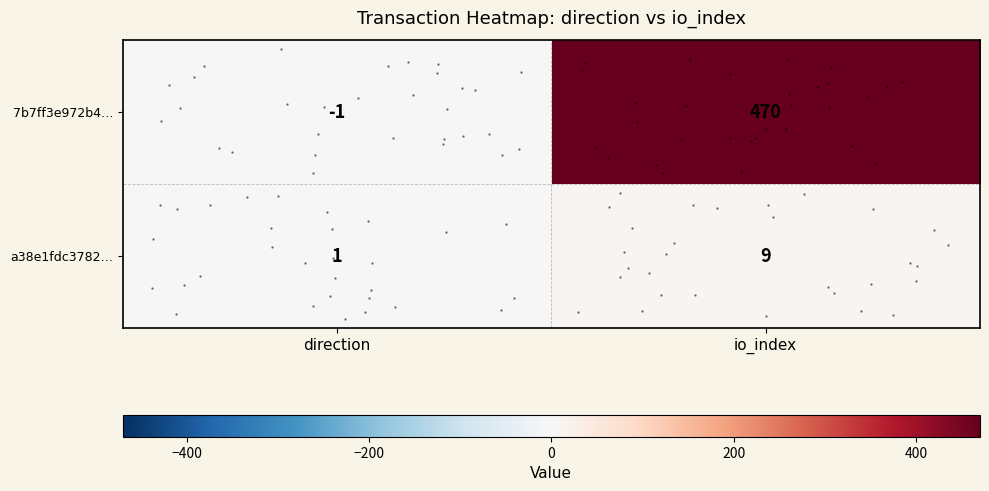

The value of 7b7ff3e972b4… at direction is -1. True or false?

True